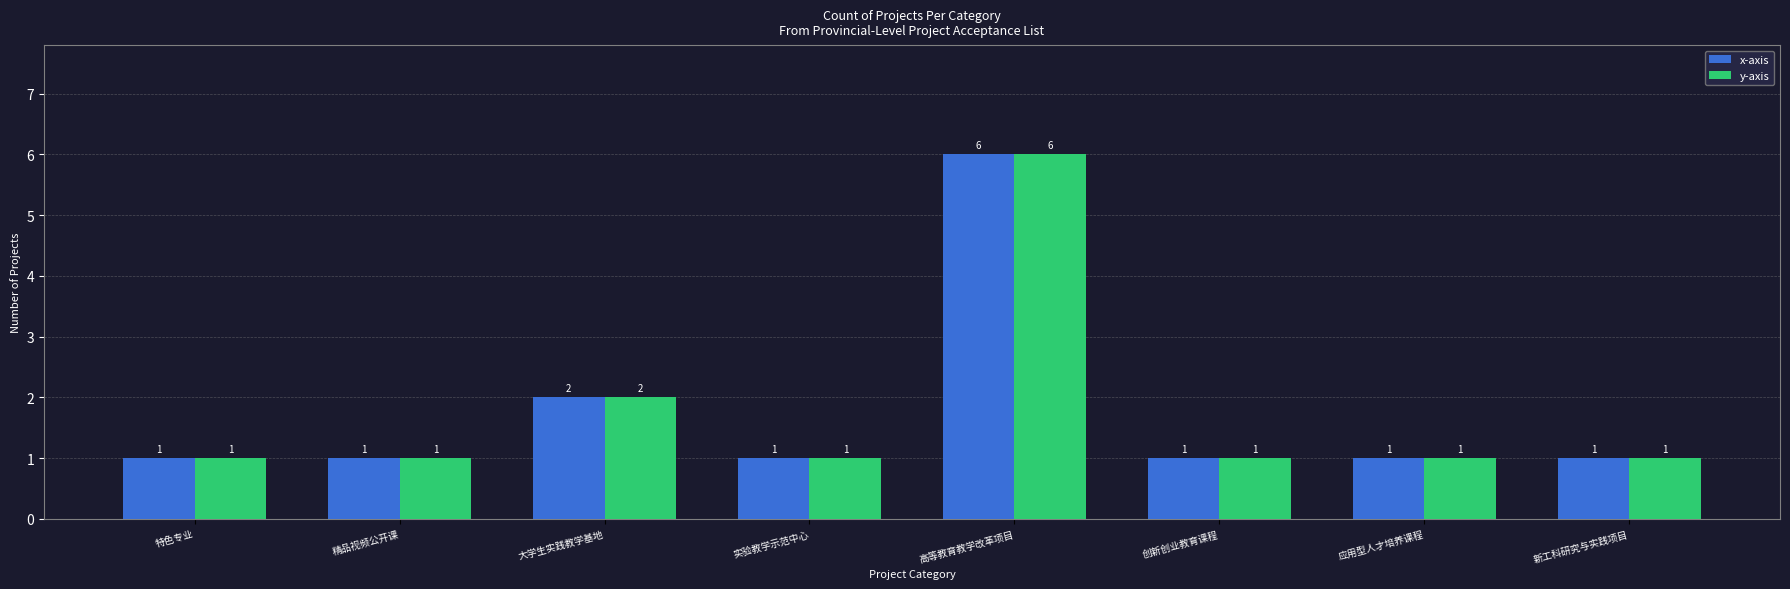

How many groups of bars are there?

8